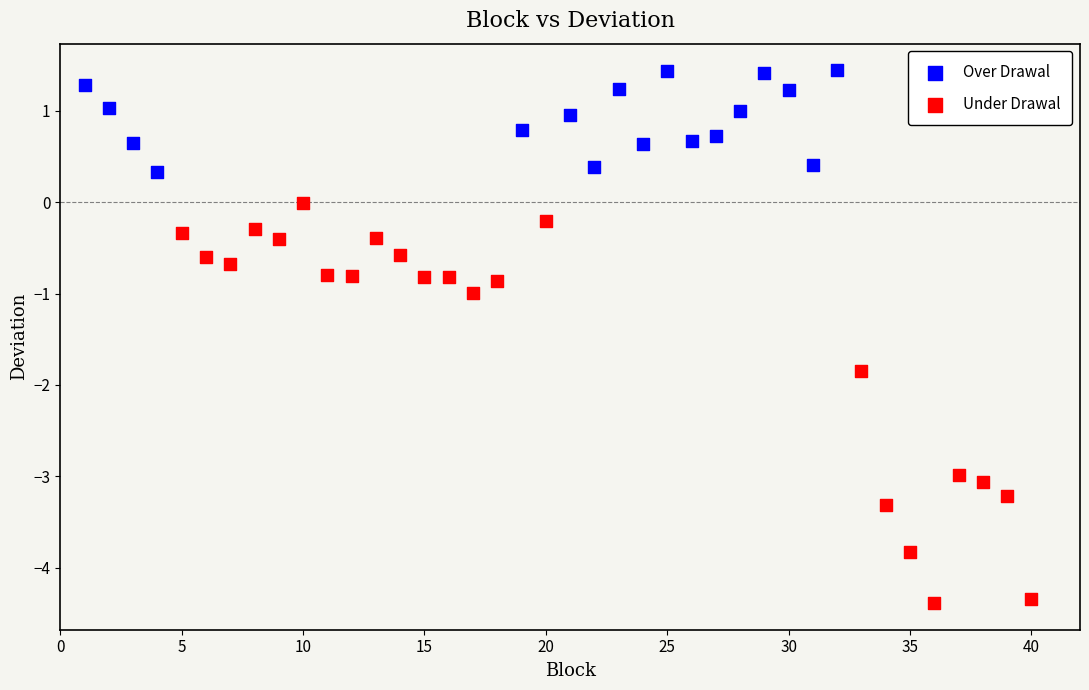

What are all the series names shown in the legend?

Over Drawal, Under Drawal